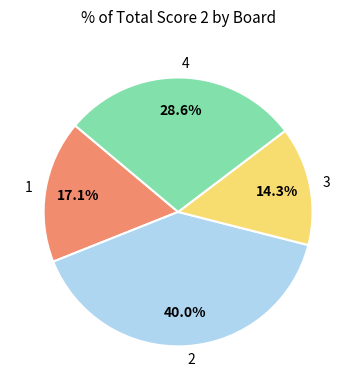

Is there a majority slice in this chart?

No